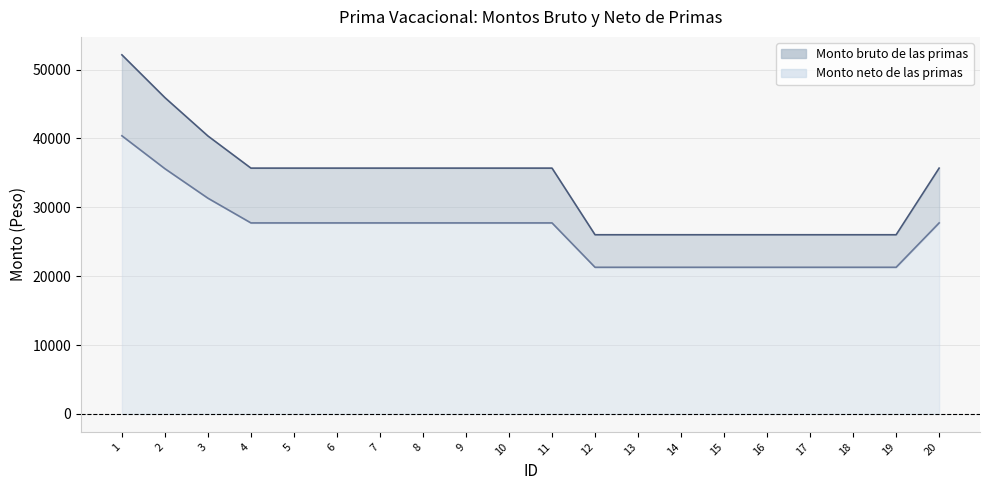

What is the spread (max minus min) of values at 6?

7957.8